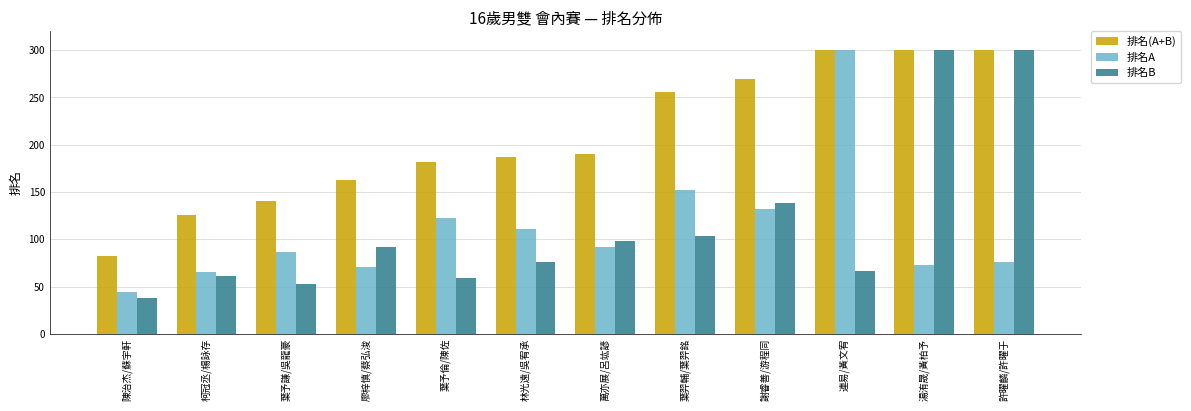

Are the bars horizontal?

No